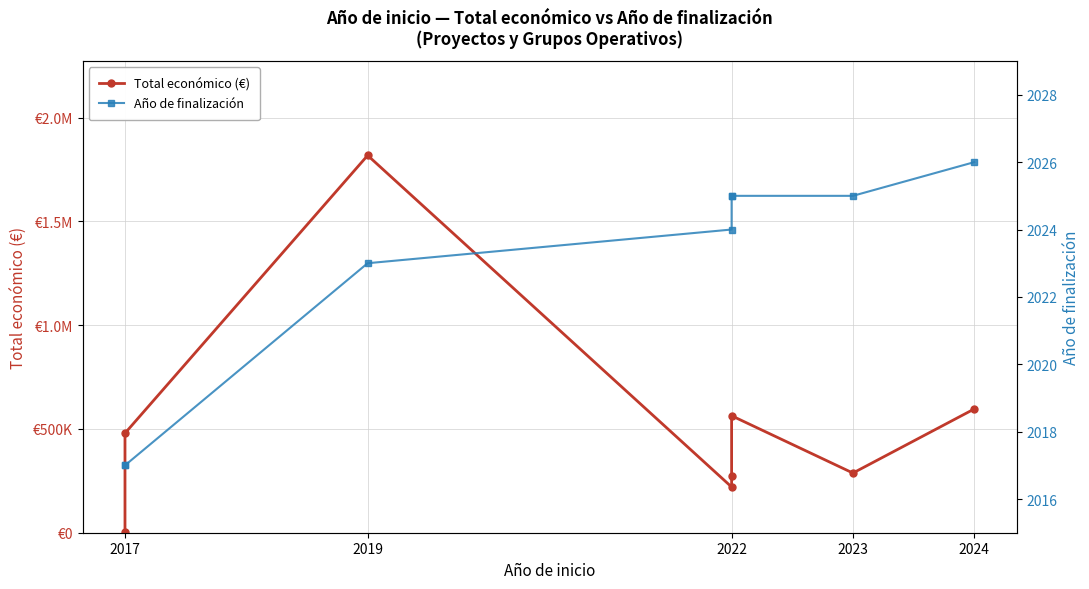

Which category has the lowest value across all series?

2017